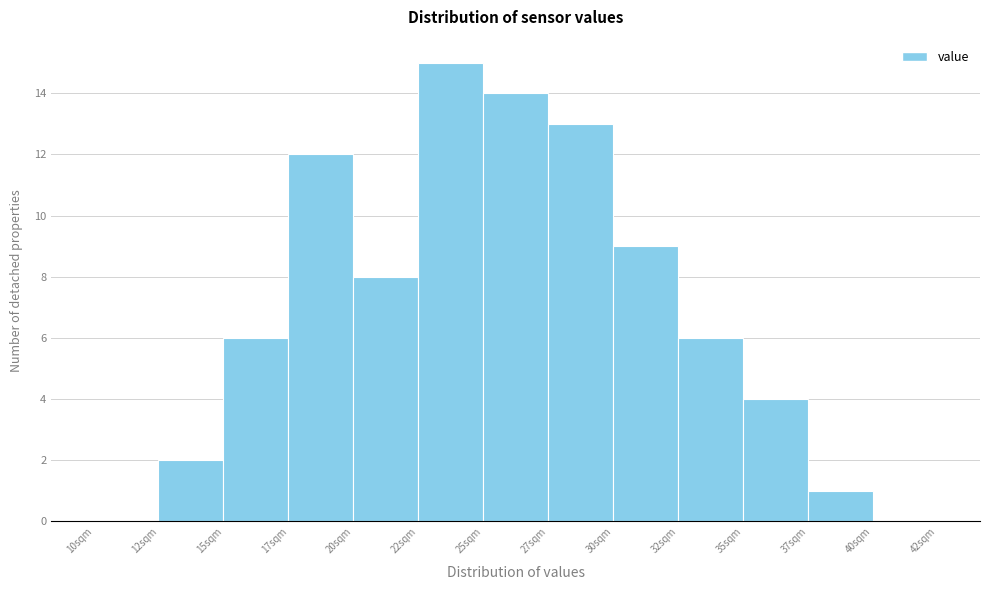

Reading right to left, list all the values displayed in this chart.

40sqm=0	37sqm=1	35sqm=4	32sqm=6	30sqm=9	27sqm=13	25sqm=14	22sqm=15	20sqm=8	17sqm=12	15sqm=6	12sqm=2	10sqm=0